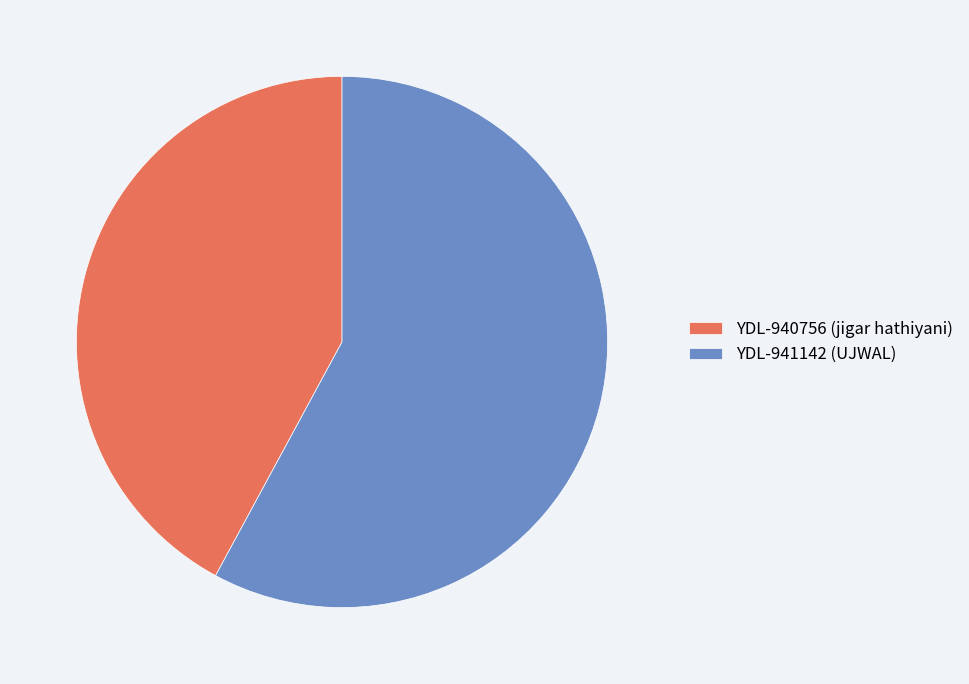

True or false: YDL-940756 (jigar hathiyani) accounts for 42% of the total.

True